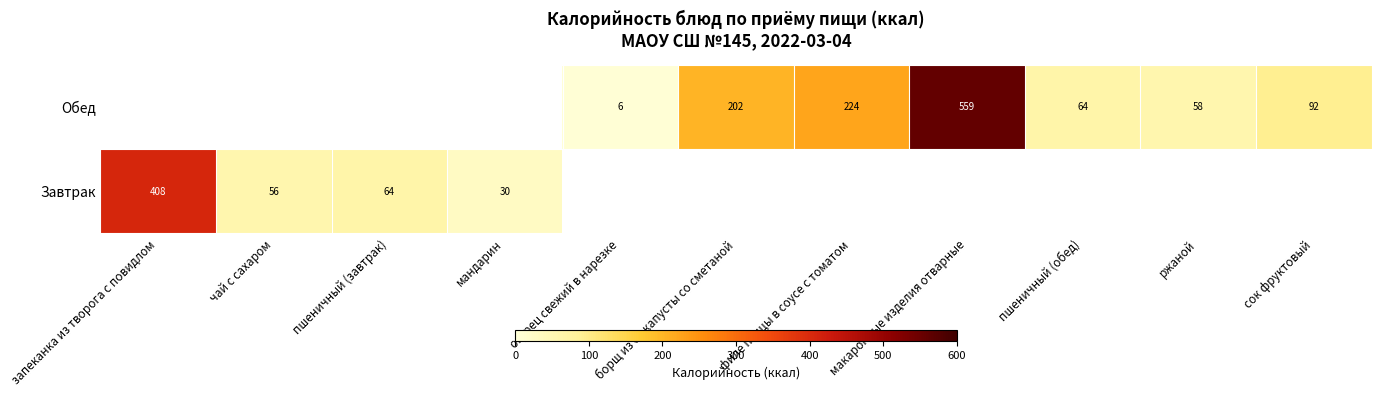

How many data points does each series have?

11